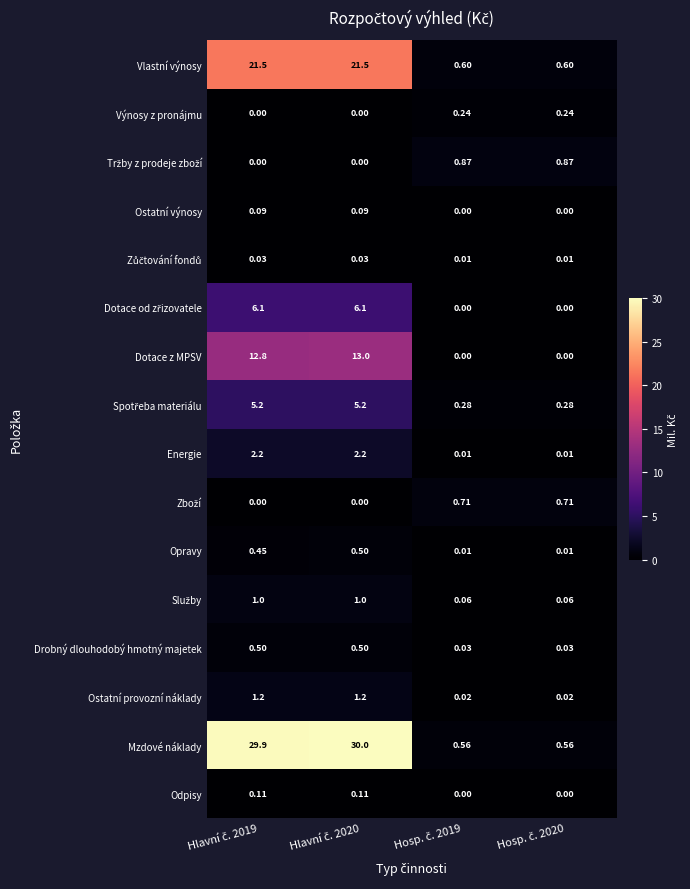

Which series has the widest spread of values?

Mzdové náklady